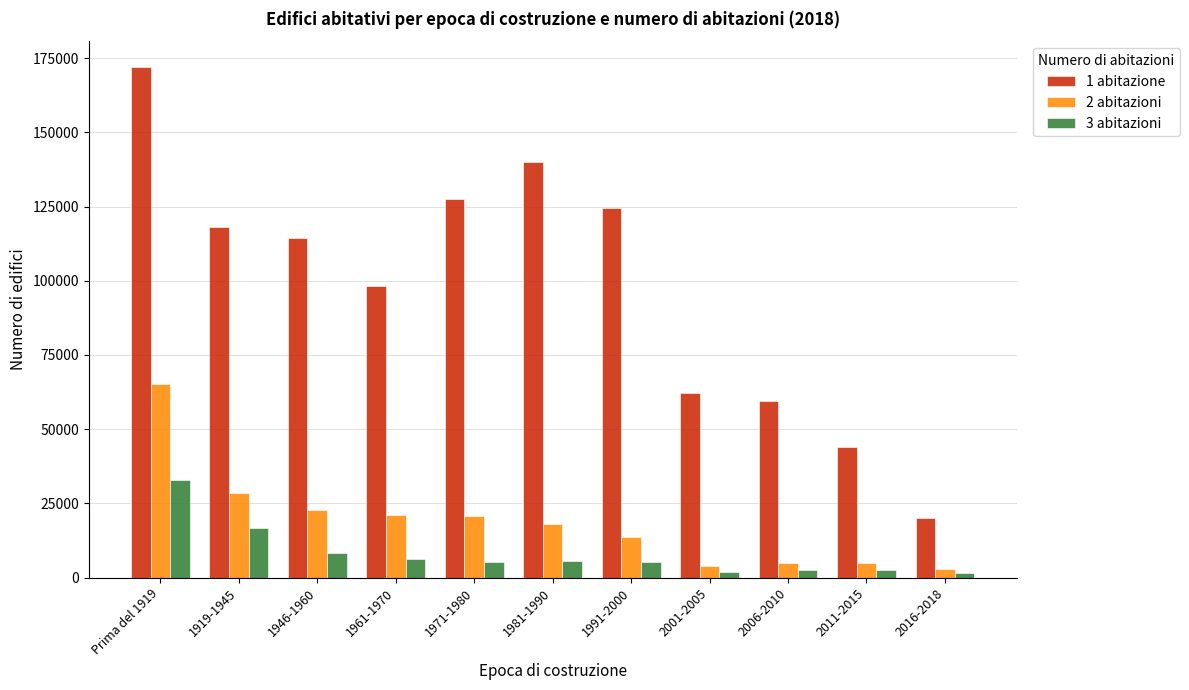

Which series has the widest spread of values?

1 abitazione